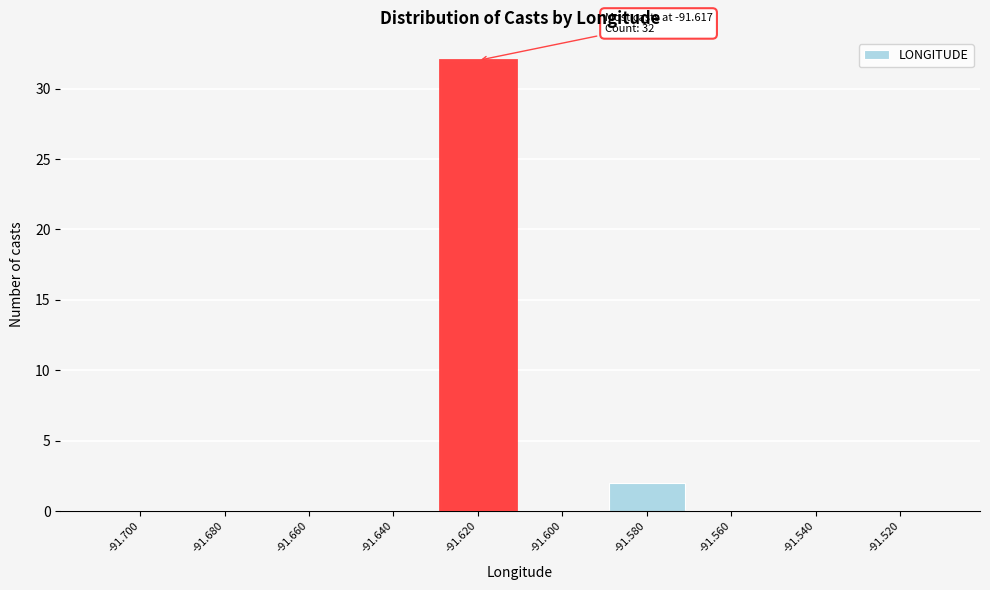

Reading left to right, list all the values displayed in this chart.

-91.700=0	-91.680=0	-91.660=0	-91.640=0	-91.620=32	-91.600=0	-91.580=2	-91.560=0	-91.540=0	-91.520=0